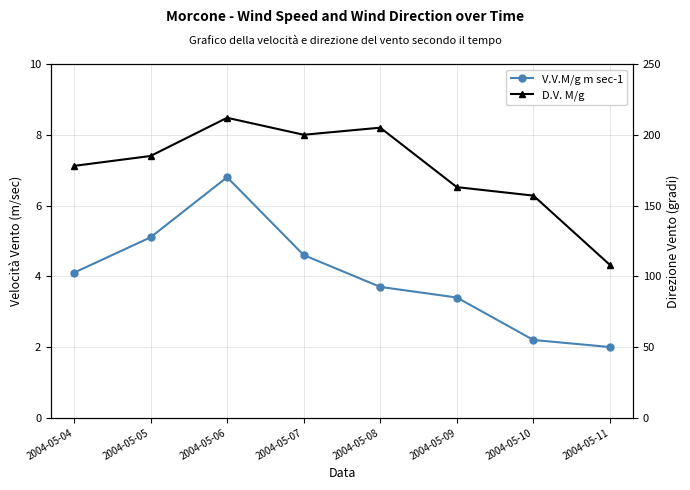

True or false: V.V.M/g m sec-1 and D.V. M/g intersect in this chart.

False